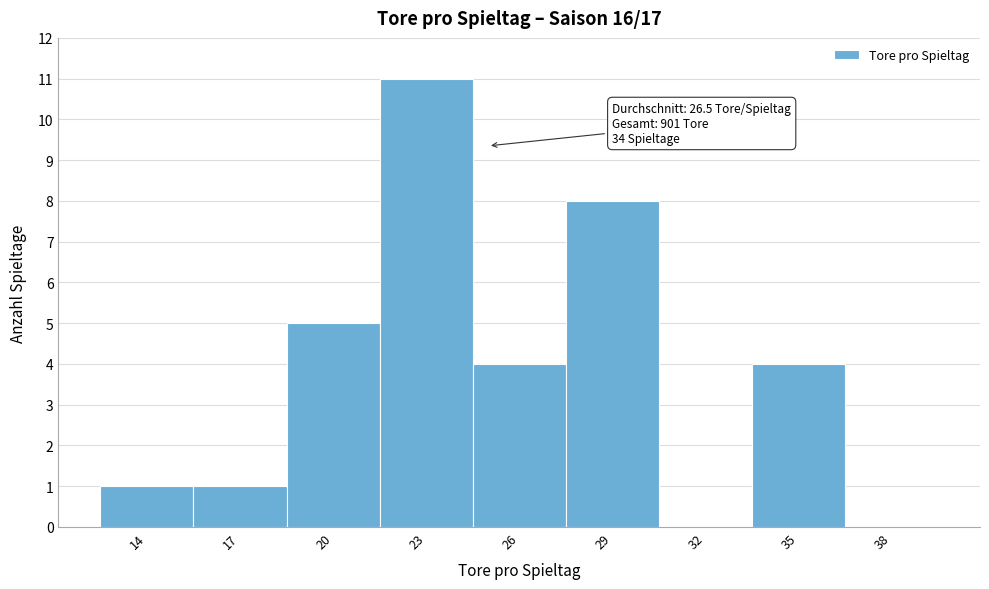

Reading right to left, extract all data points from this chart.

38=0	35=4	32=0	29=8	26=4	23=11	20=5	17=1	14=1